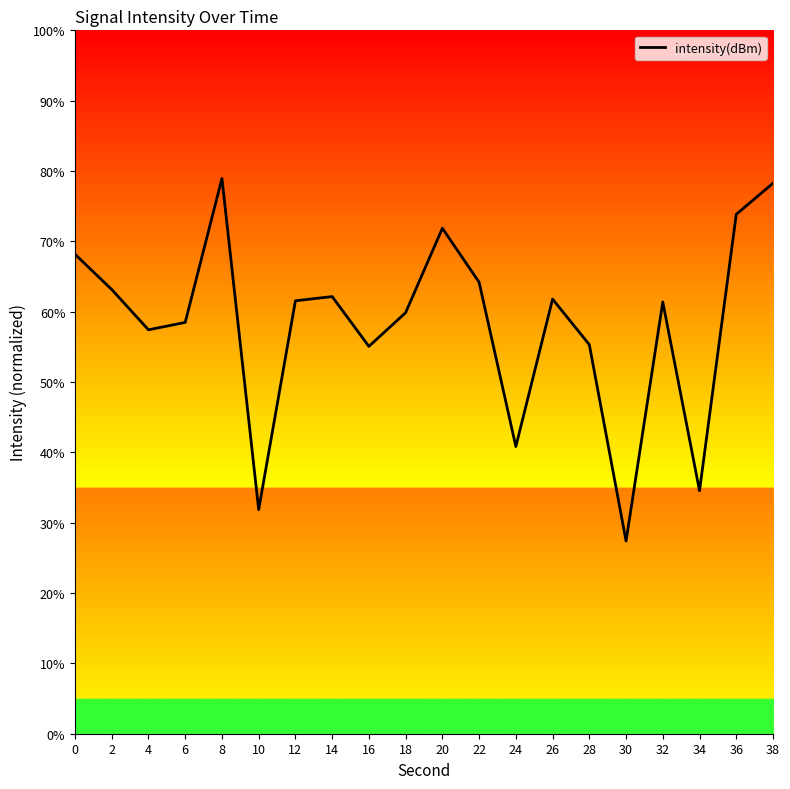

What is the difference between the values at 14 and 36?

11.7